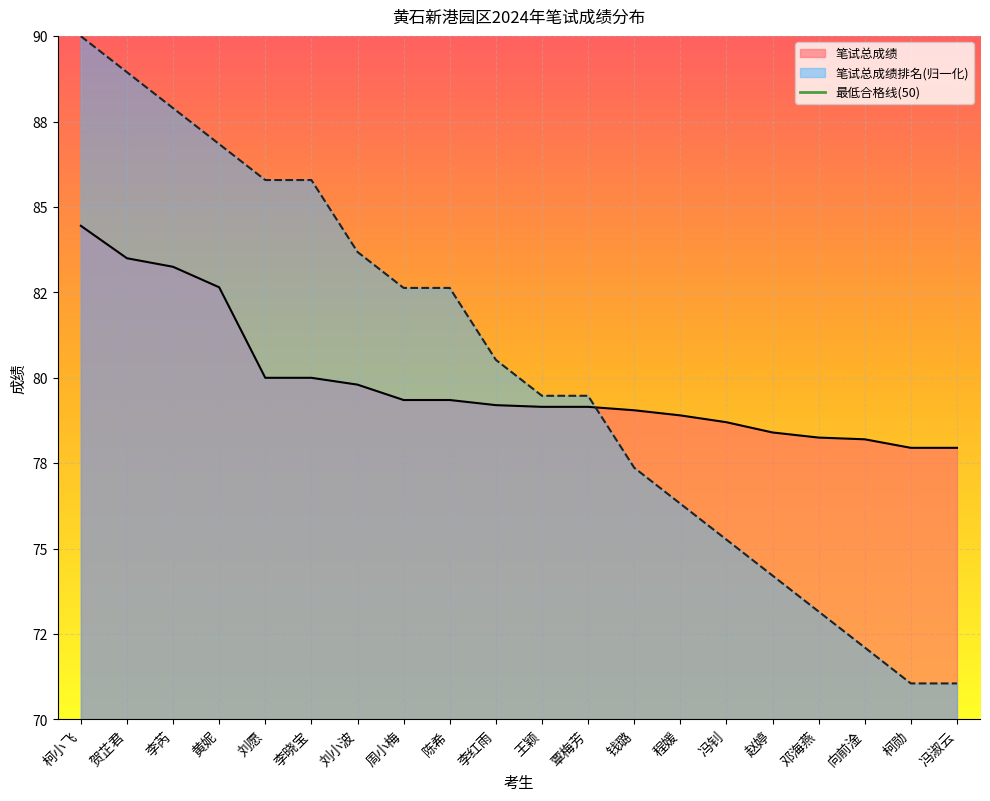

True or false: 笔试总成绩排名 and 笔试总成绩 cross at least once.

True